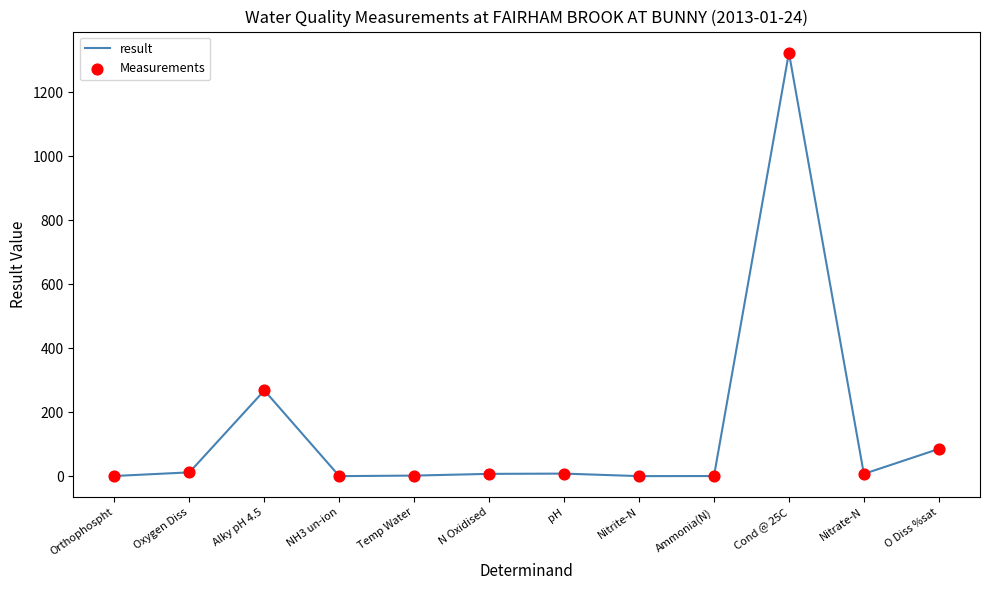

Which has a higher value, O Diss %sat or pH?

O Diss %sat